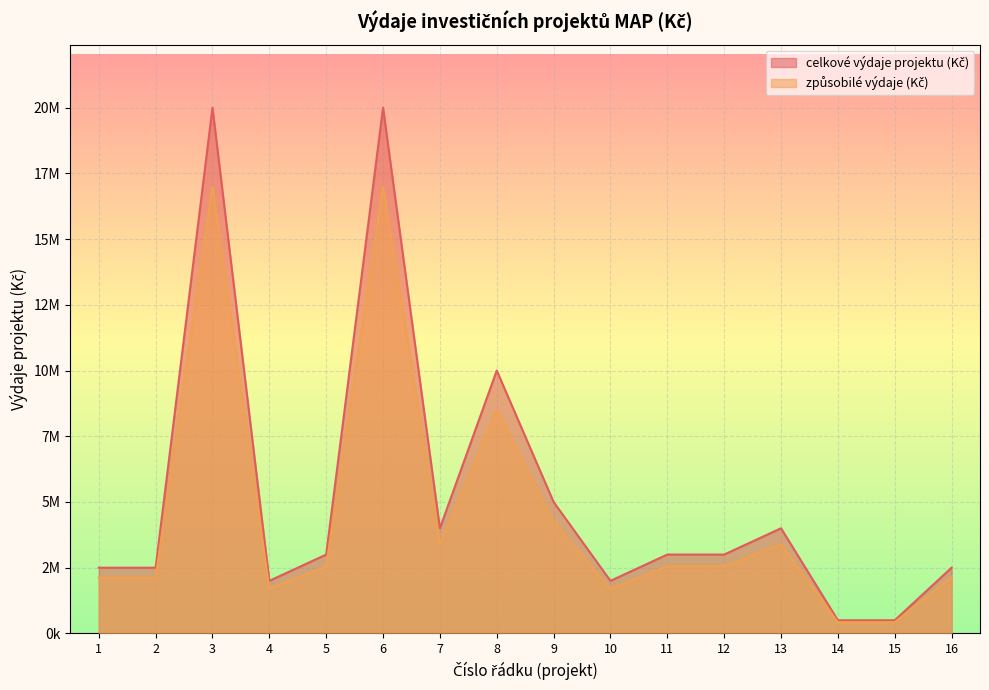

What is the difference between the second highest and minimum values in the způsobilé výdaje (Kč) series?

16575000